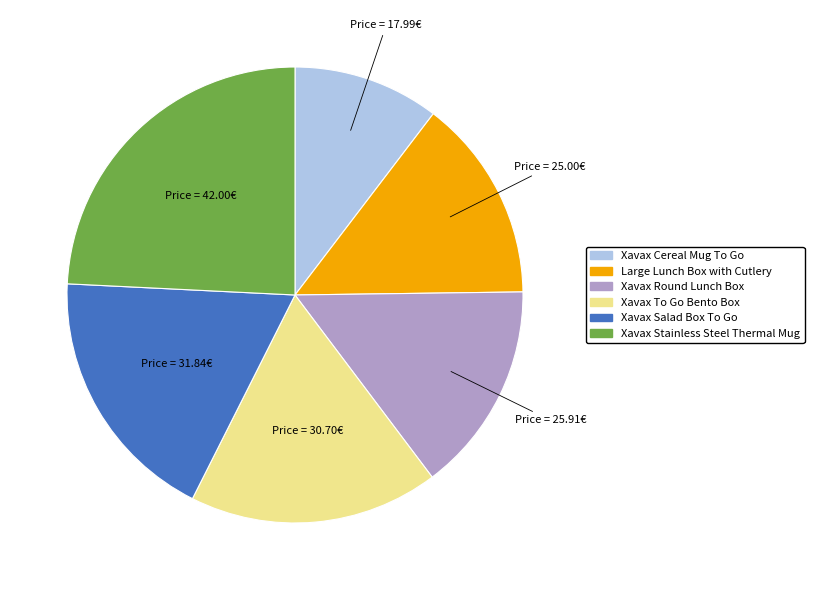

Is the sum of Xavax To Go Bento Box and Xavax Cereal Mug To Go greater than half?

No